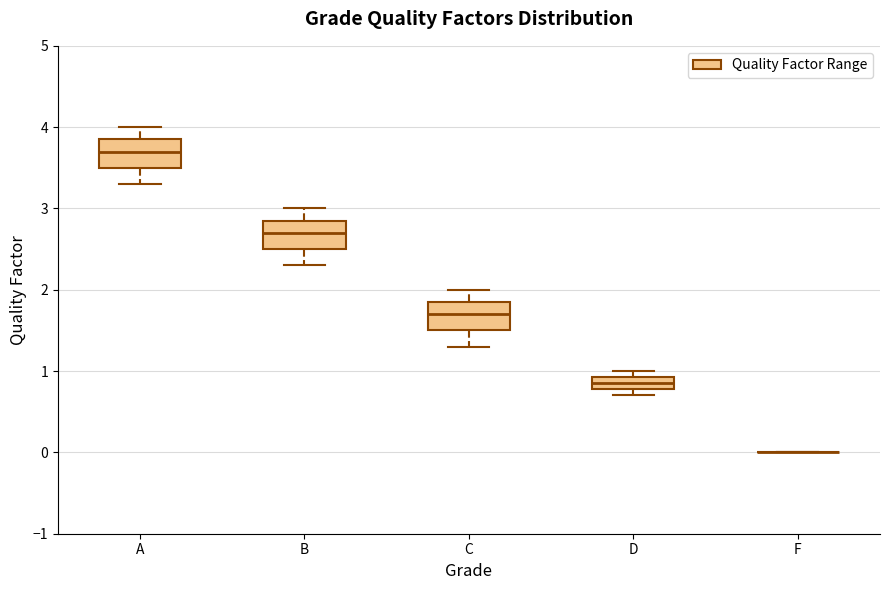

Reading left to right, read every box against the y-axis: the position of its median line, the range the box covers, and the ends of its whiskers. The values are not printed on the chart, so give them approximately, as read against the axis.

A: median 3.7, box 3.5 to 3.9, whiskers 3.3 to 4.0
B: median 2.7, box 2.5 to 2.9, whiskers 2.3 to 3.0
C: median 1.7, box 1.5 to 1.9, whiskers 1.3 to 2.0
D: median 0.9 (inside the box), box 0.8 to 0.9, whiskers 0.7 to 1.0
F: box collapsed to a line at 0.0, whiskers 0.0 to 0.0